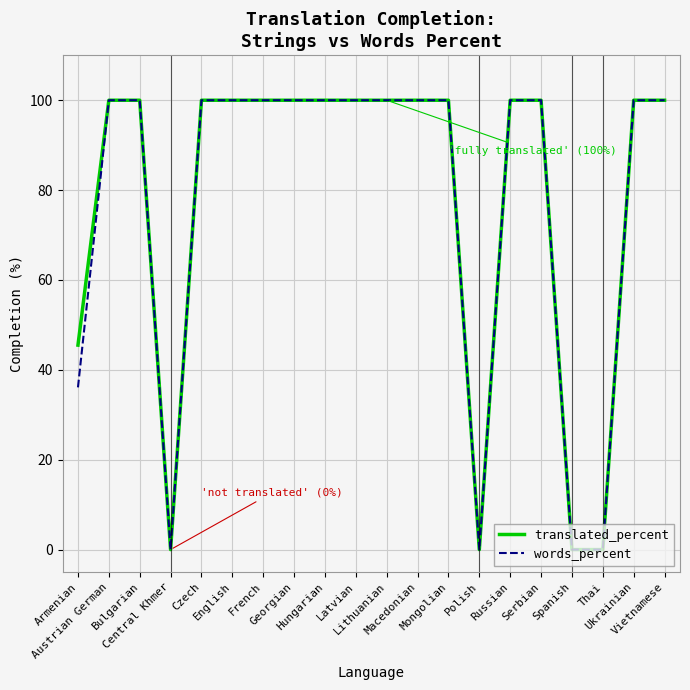

The value of translated_percent at English is 100.0. True or false?

True